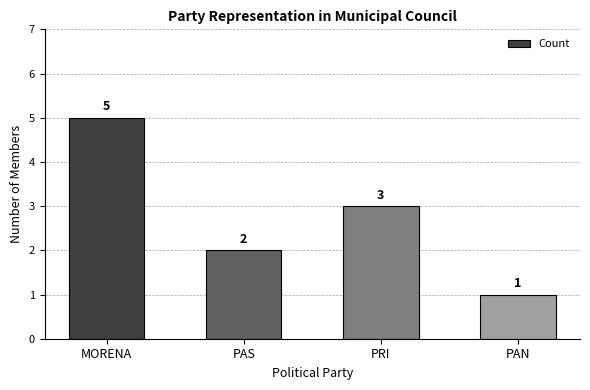

What is the ratio of the value at PAS to the value at PRI?

0.7